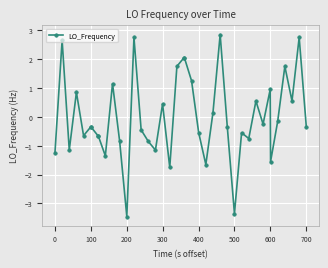

True or false: there are more than 2 points higher than both neighbors.

True